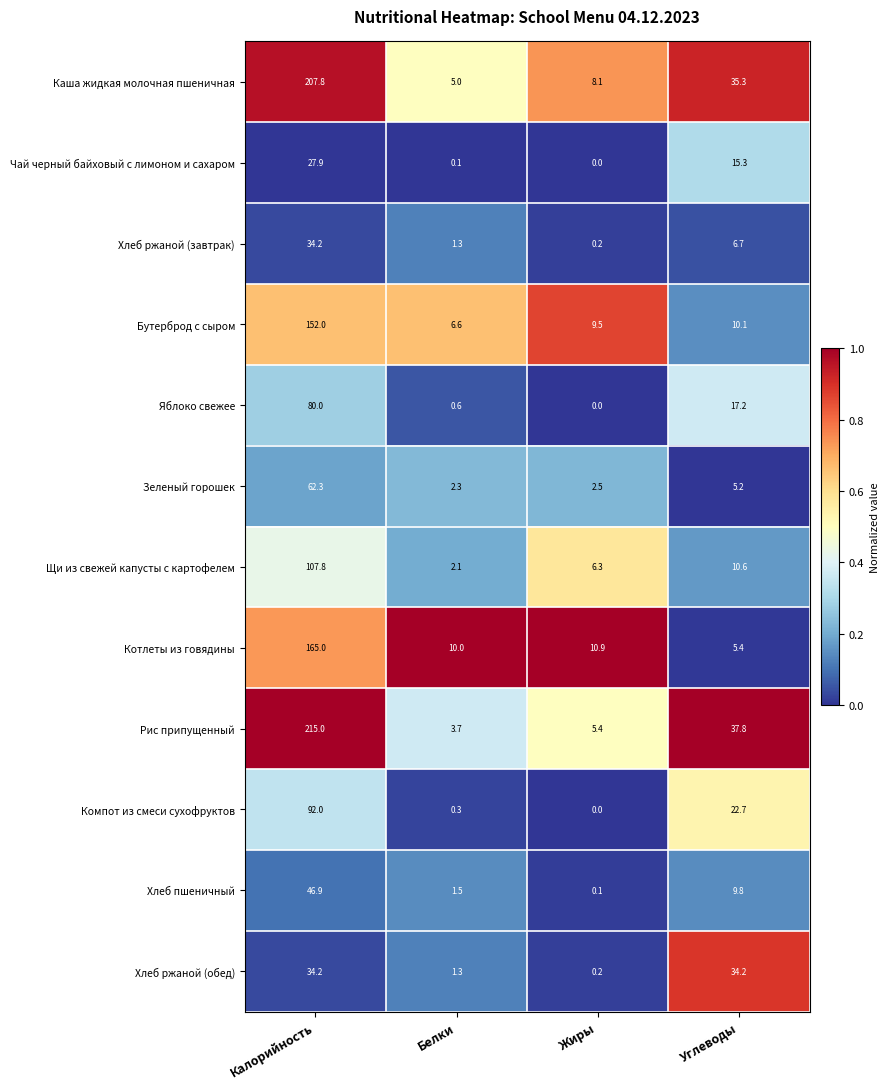

At which label does Хлеб пшеничный reach its minimum?

Жиры